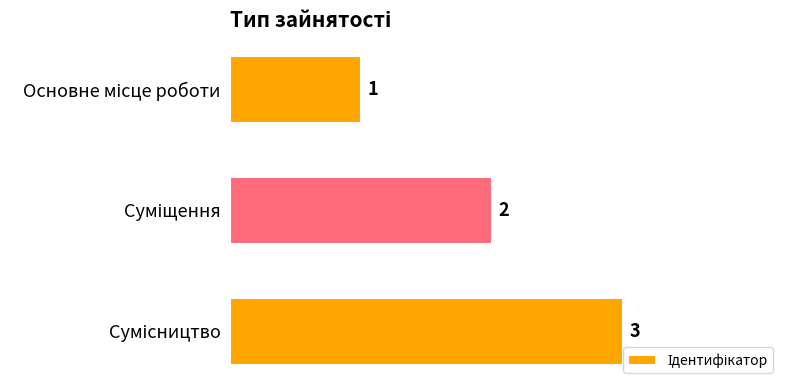

What is the maximum value shown in the chart?

3